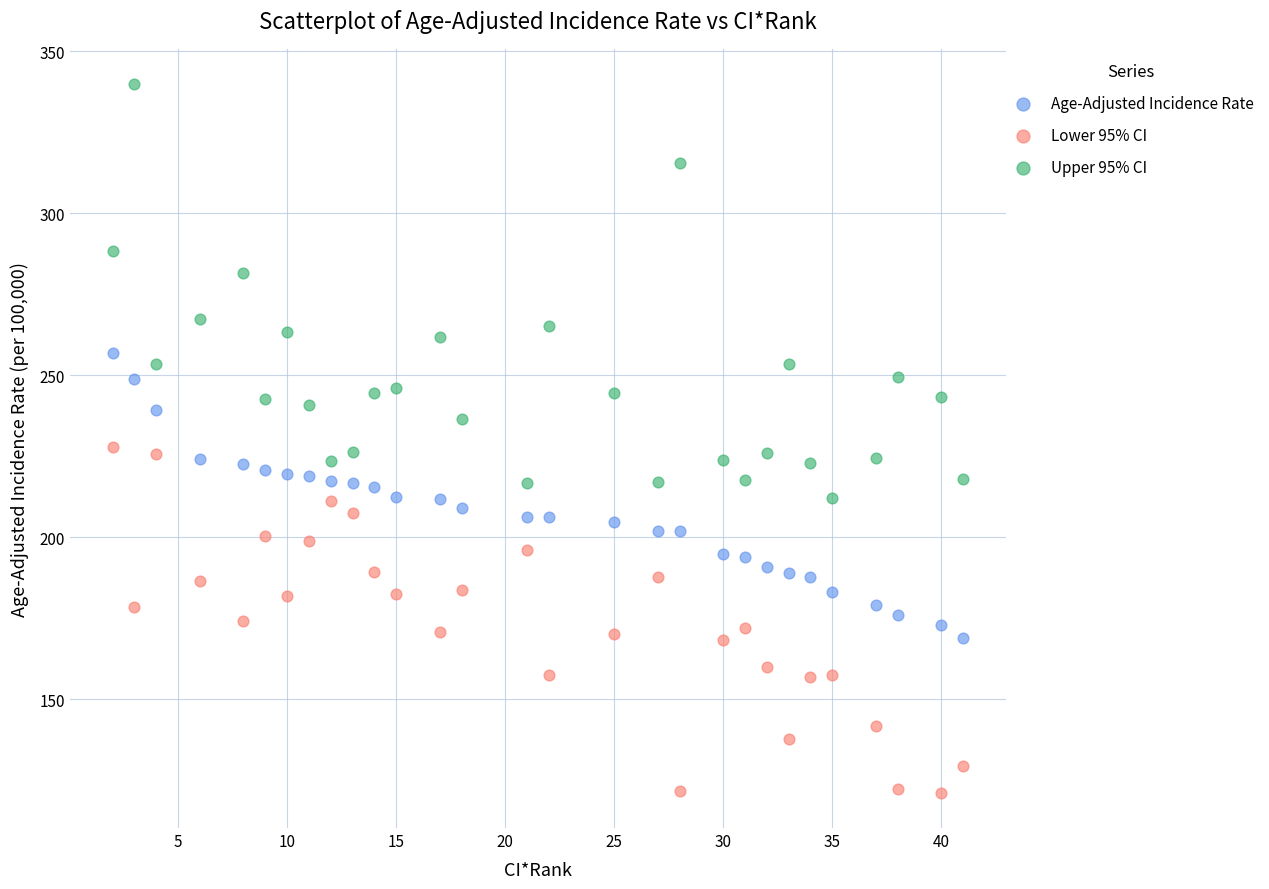

Which series contains the lowest Y value?

Lower 95% CI